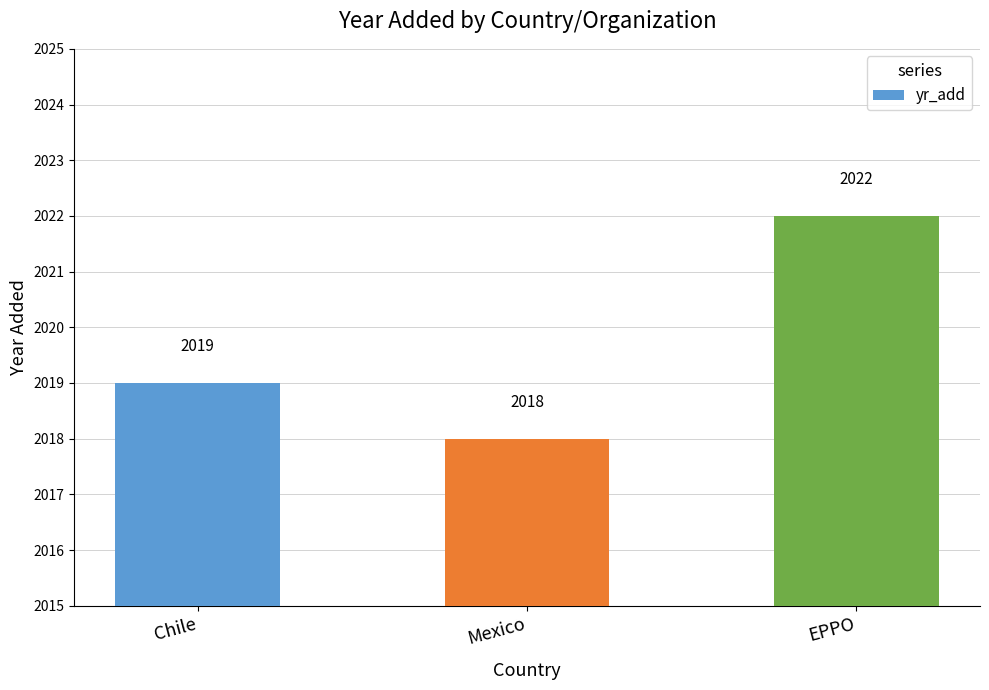

Is it true that the value at Mexico is 1321?

False